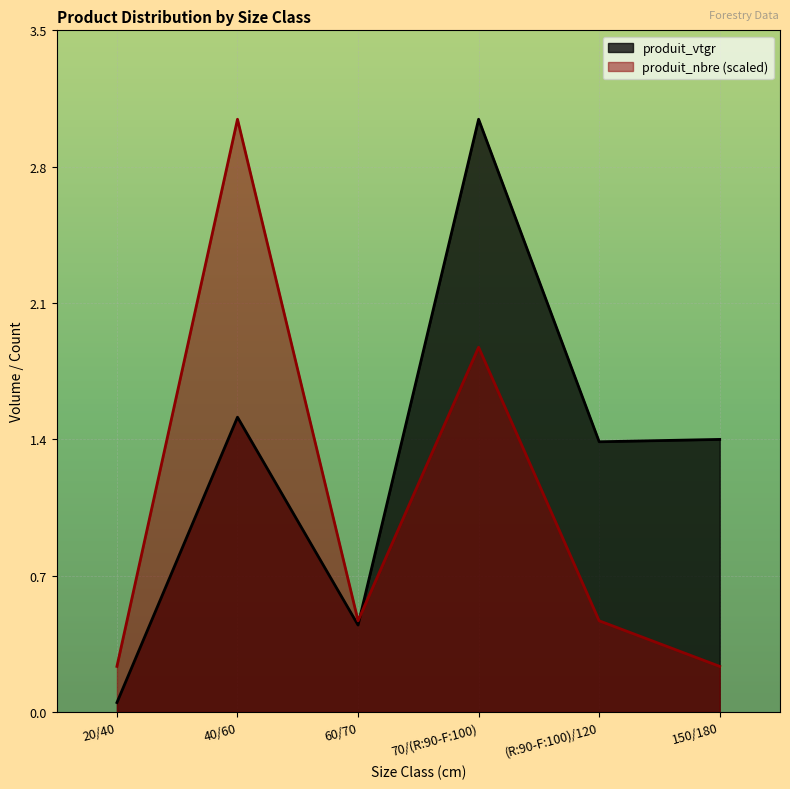

Rank the series by their maximum value, from highest to lowest.

produit_vtgr, produit_nbre